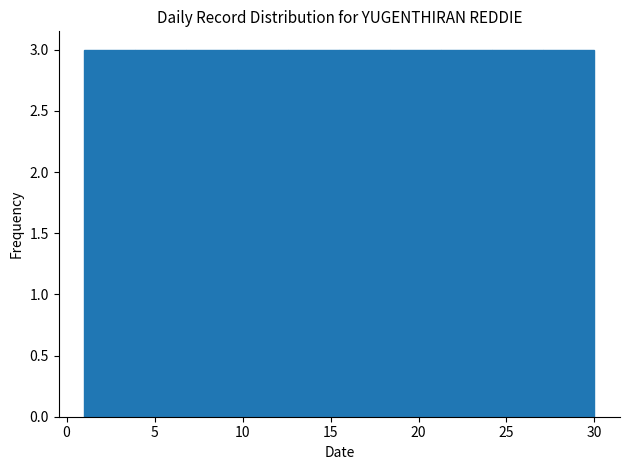

Reading left to right, list every bar in this chart as the range it spans on the x-axis followed by its height. Neither the bar edges nor the heights are printed on the chart, so give them approximately, as read against the axes.

1.0 to 3.9: 3
3.9 to 6.8: 3
6.8 to 9.7: 3
9.7 to 12.6: 3
12.6 to 15.5: 3
15.5 to 18.4: 3
18.4 to 21.3: 3
21.3 to 24.2: 3
24.2 to 27.1: 3
27.1 to 30.0: 3